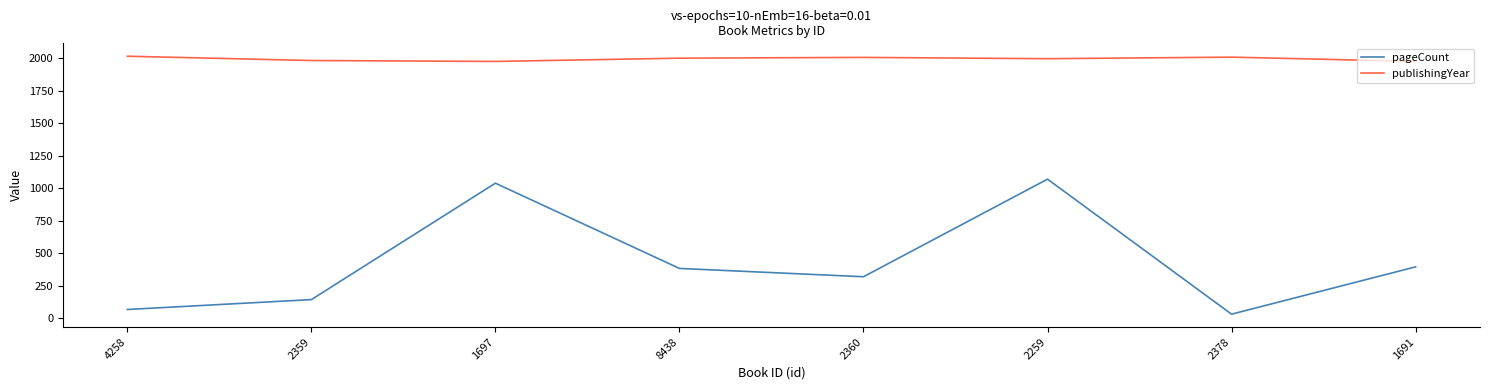

Does the chart have visible grid lines?

No